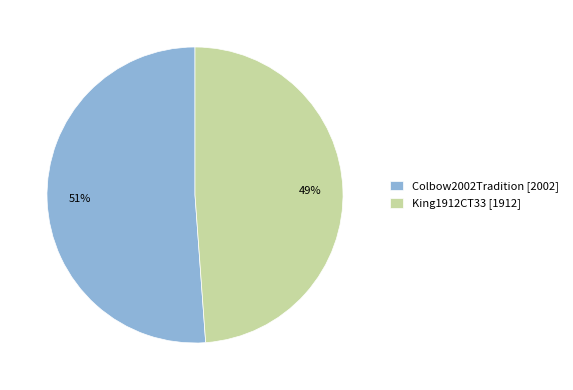

Combined, do King1912CT33 and Colbow2002Tradition account for over 50%?

Yes